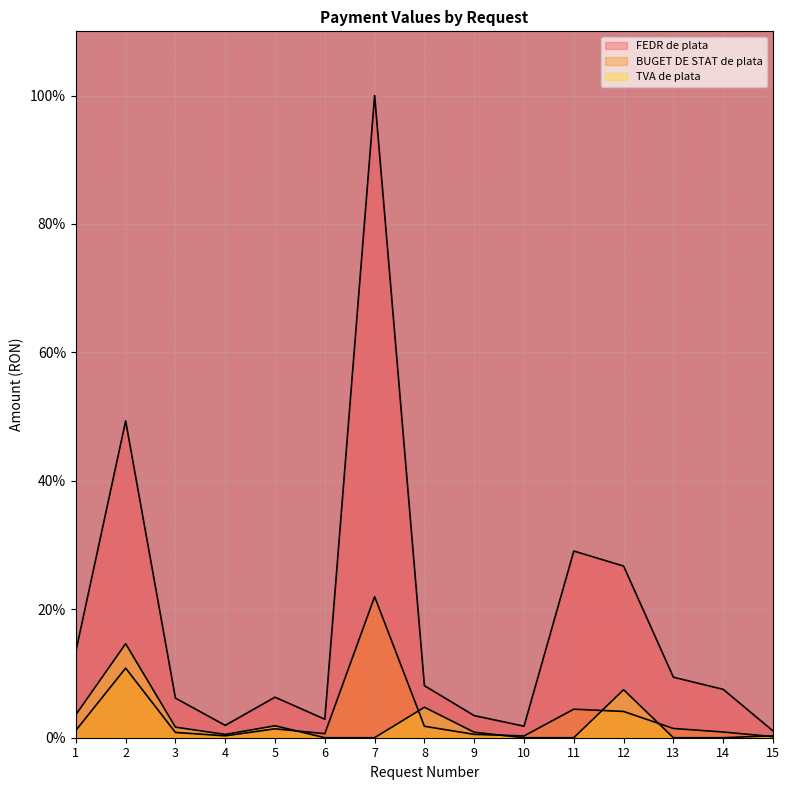

What are all the series names shown in the legend?

FEDR de plata, BUGET DE STAT de plata, TVA de plata